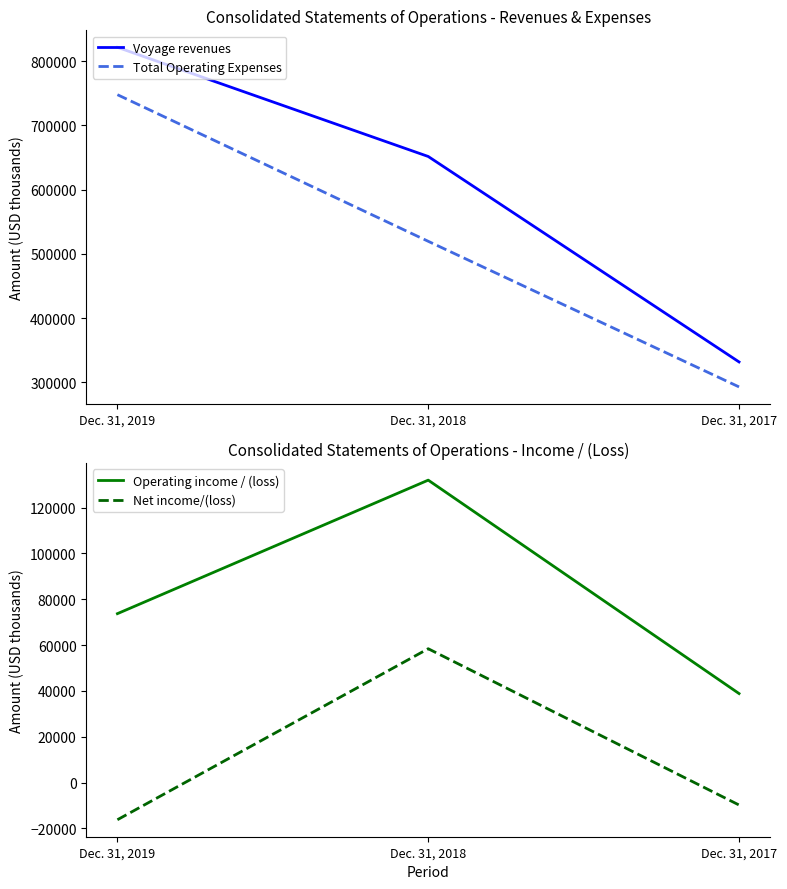

At how many categories does at least one series exceed 140775?

3